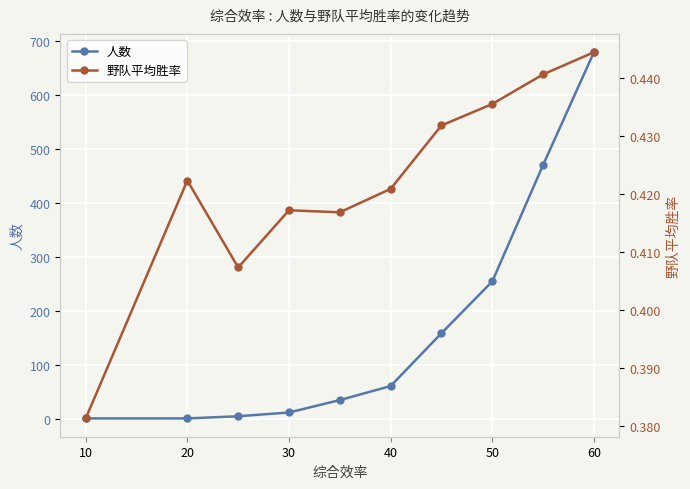

At which label is 人数 closest to 340?

50